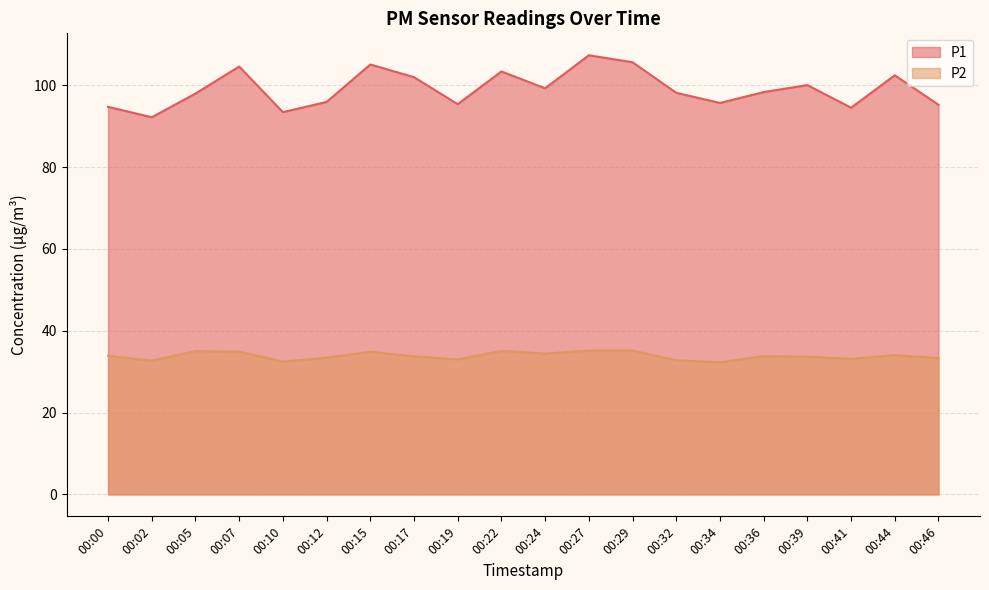

At which label is P2 closest to 33?

00:19